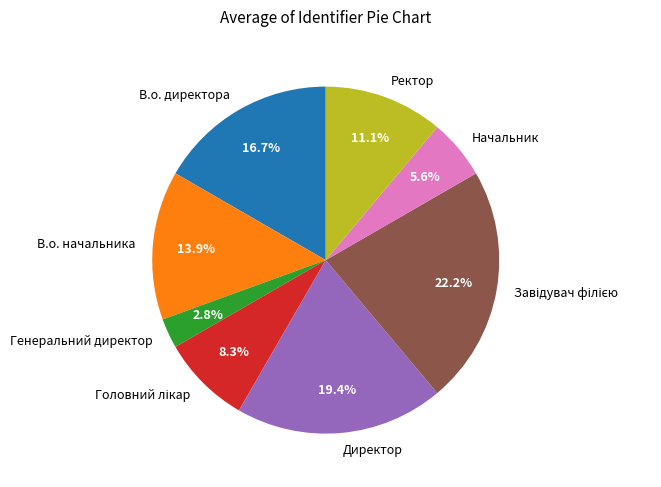

Count the number of slices in the pie.

8